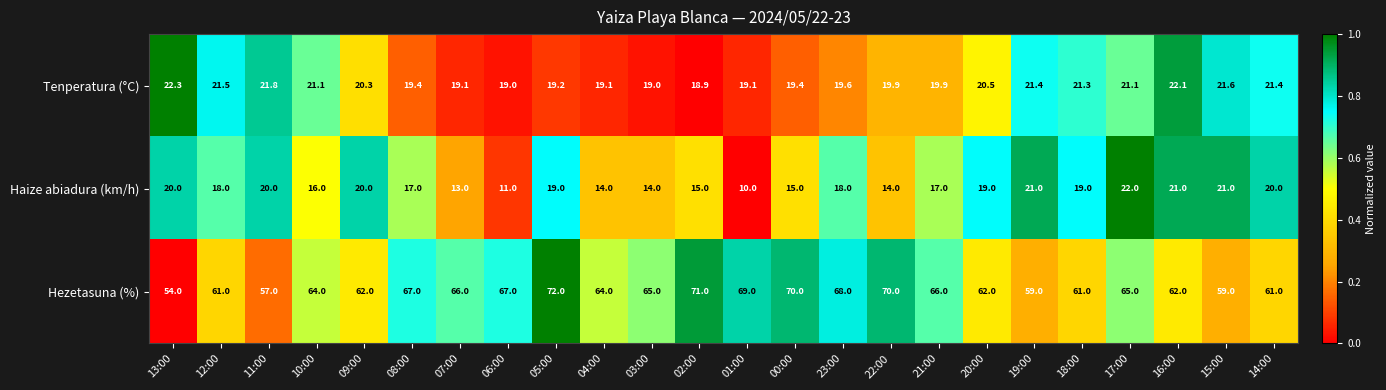

What is the spread (max minus min) of values at 10:00?

48.0